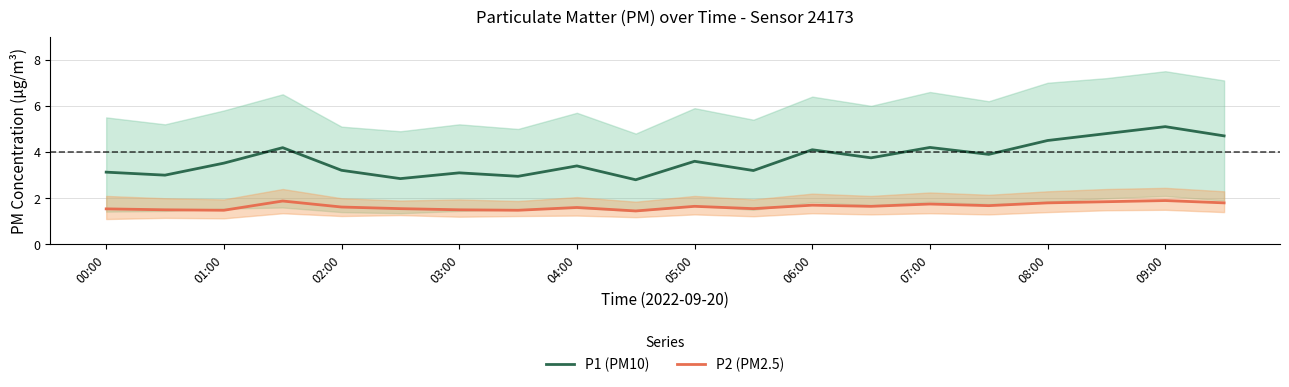

At which label does P1 (PM10) reach its peak?

09:00